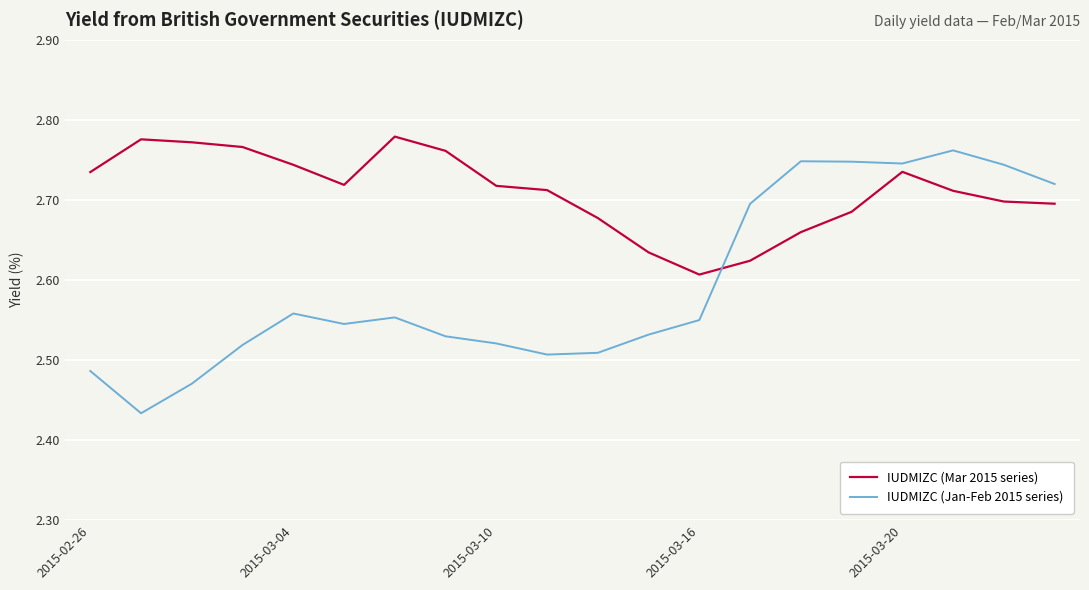

What is the difference between the maximum and minimum values in the IUDMIZC (Jan-Feb 2015 series) series?

0.3